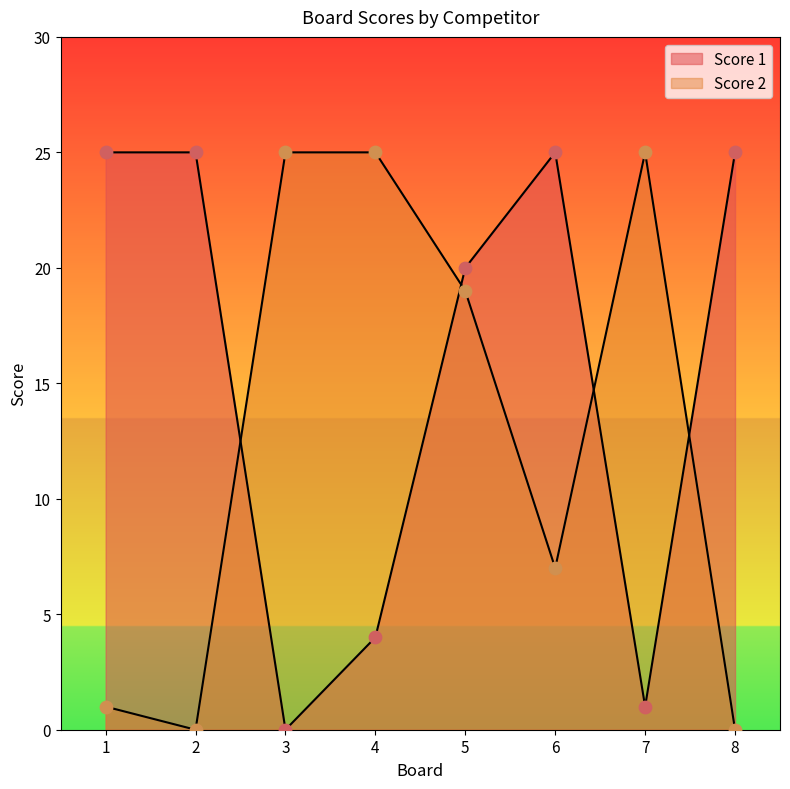

At which category is the sum across all series the highest?

5